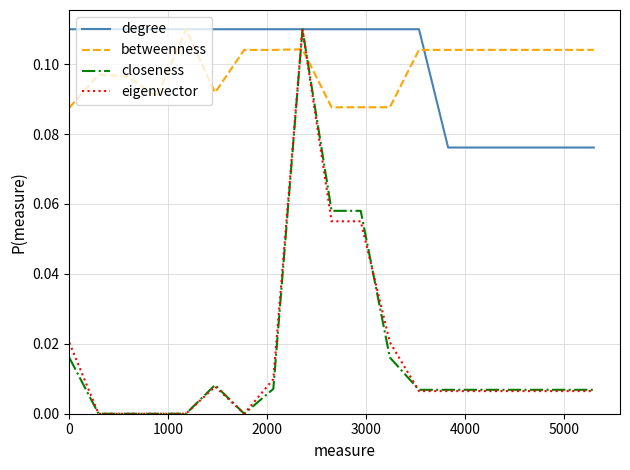

Which series ends up on top after the final intersection of betweenness and closeness?

betweenness